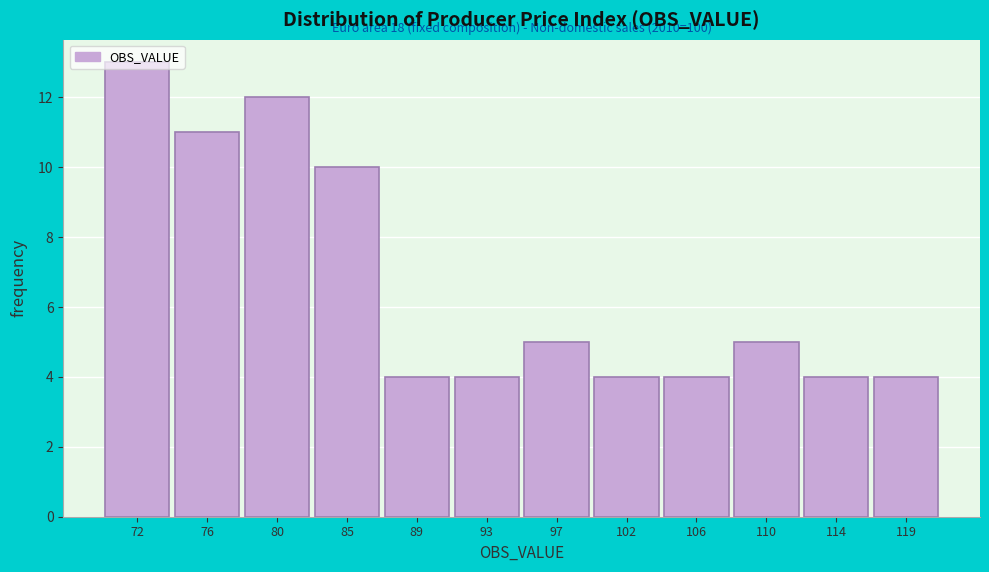

What is the approximate value at 89?

4